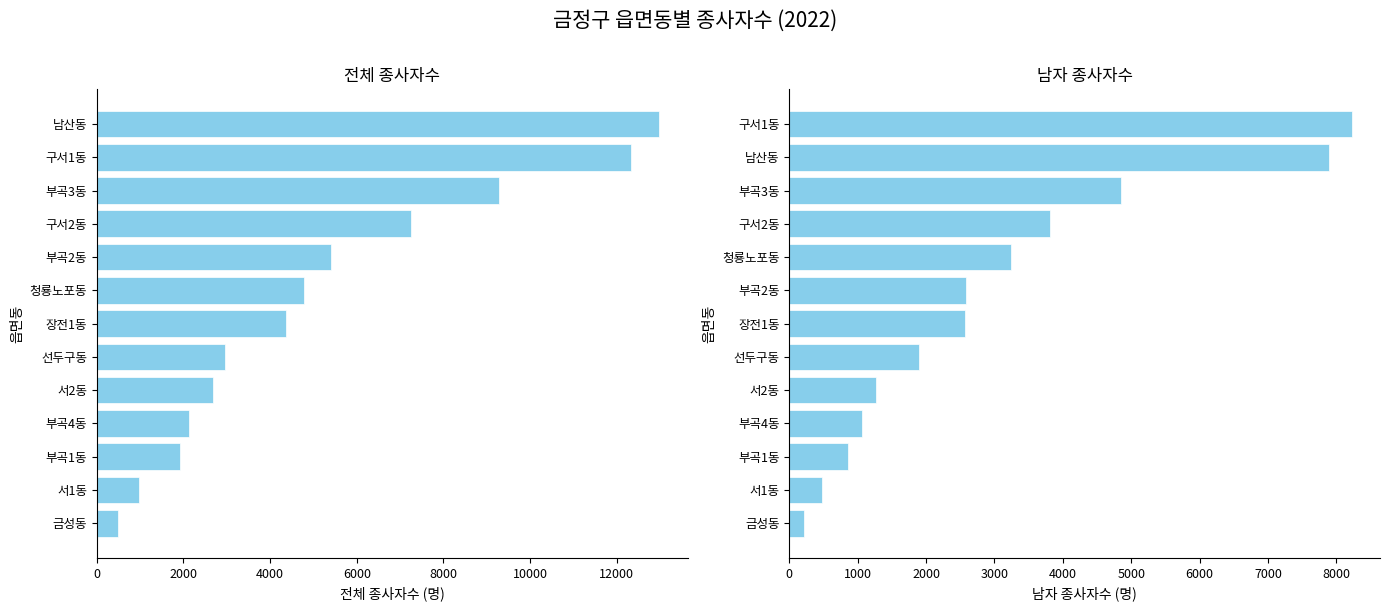

At how many categories does at least one series exceed 6619?

4